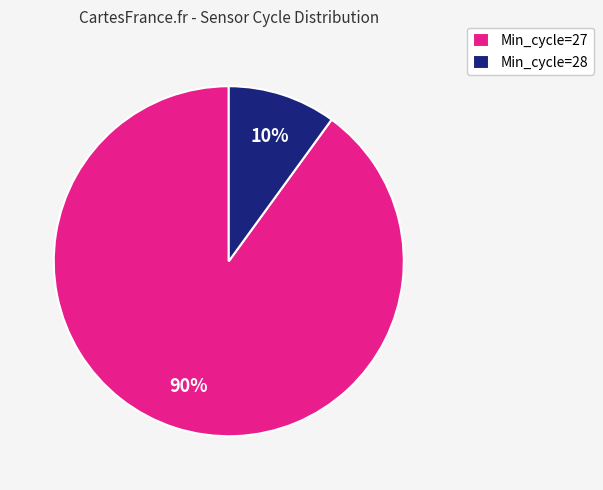

Is there a majority slice in this chart?

Yes